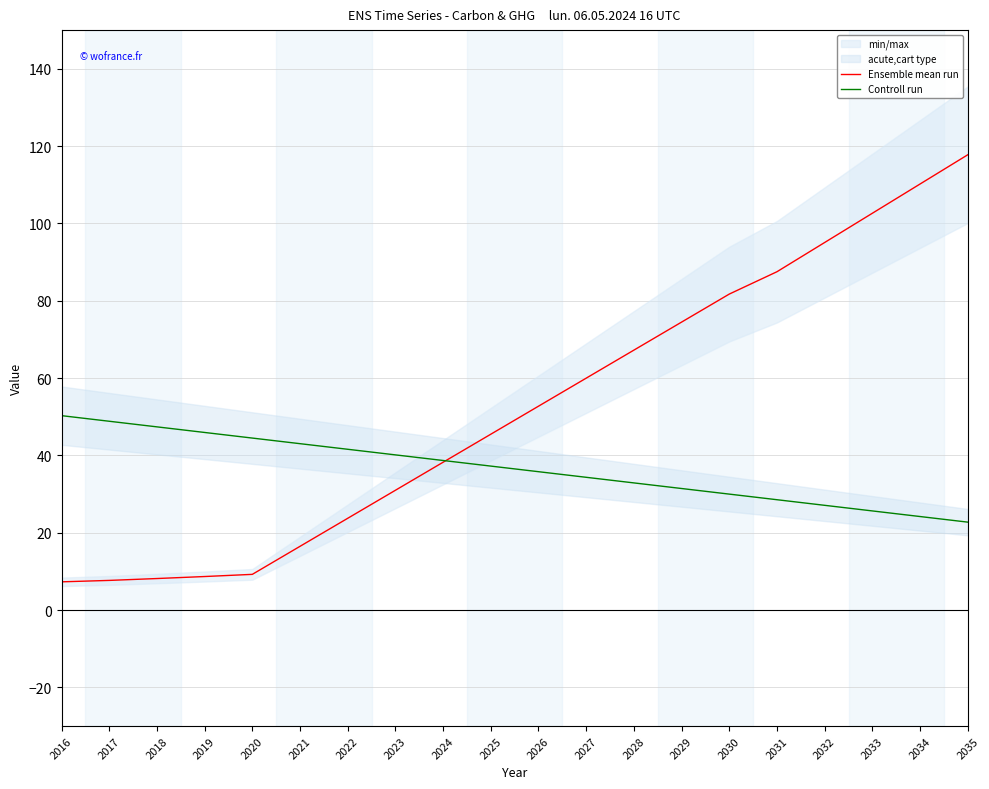

How many lines are shown in the chart?

2